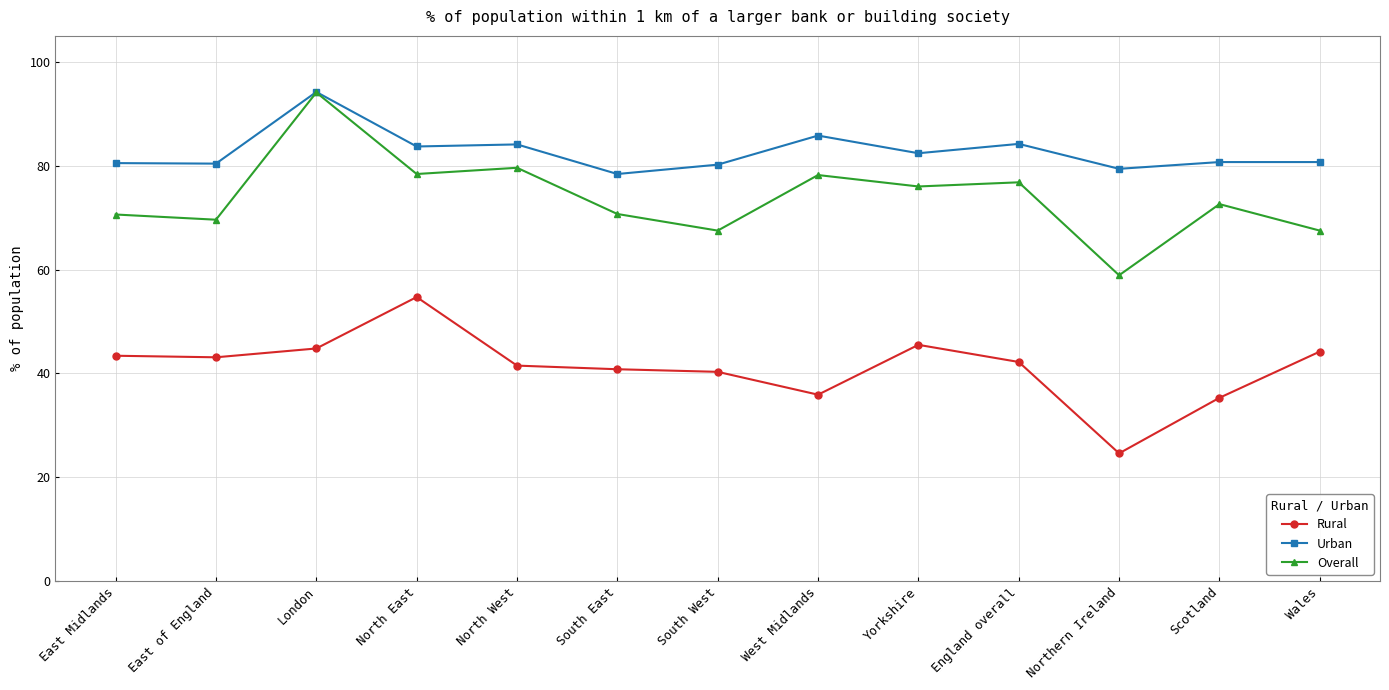

The value of Urban at London is 94.2. True or false?

True